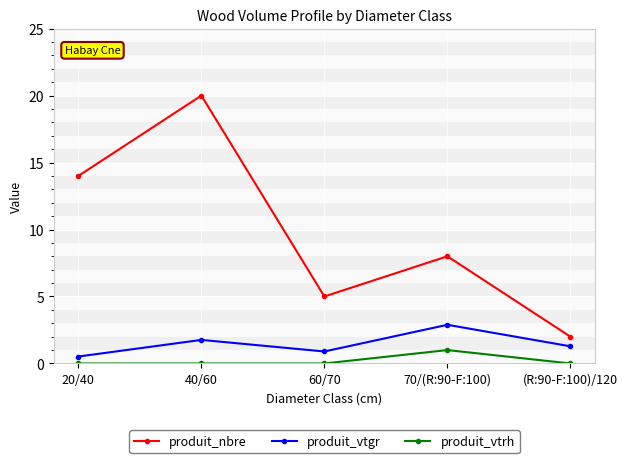

What is the total value across all series at 70/(R:90-F:100)?

11.9